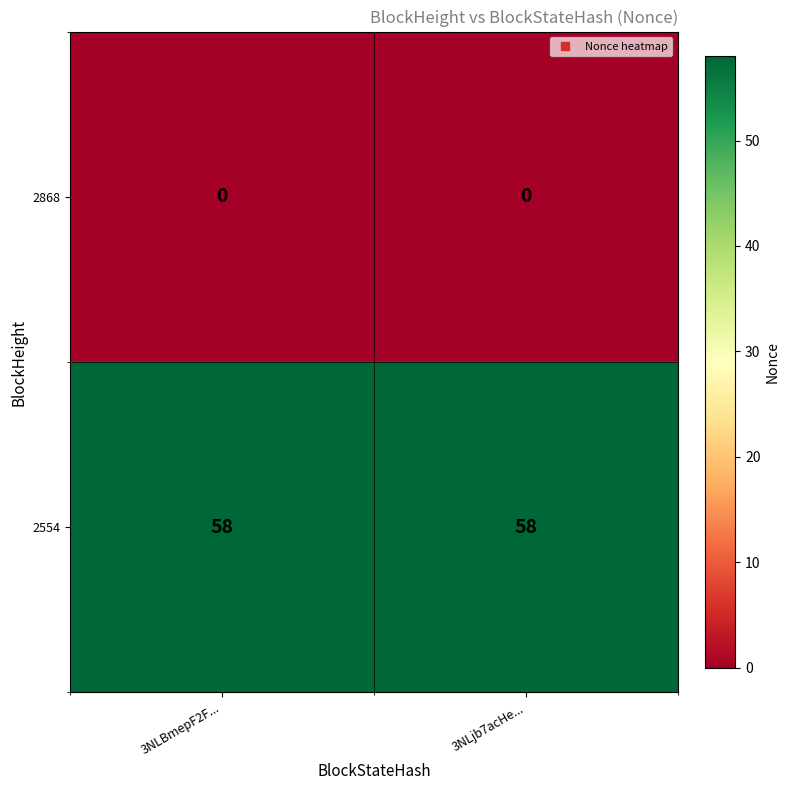

Rank the series by their maximum value, from lowest to highest.

2868, 2554